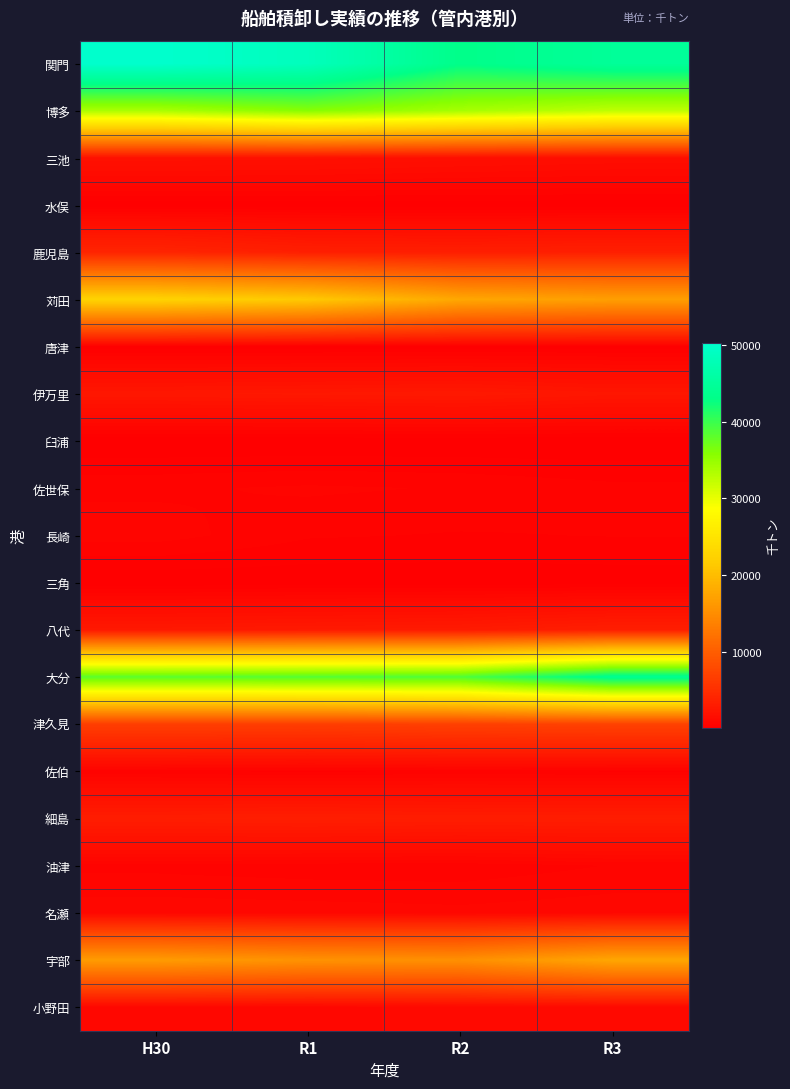

At which category does the chart reach its peak across all series?

H30